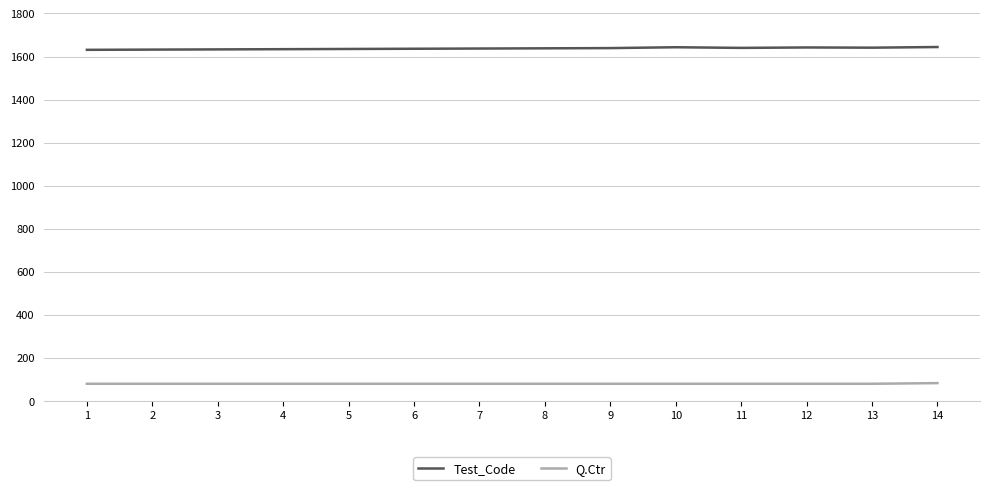

The Q.Ctr series shows 80 at 7. True or false?

True